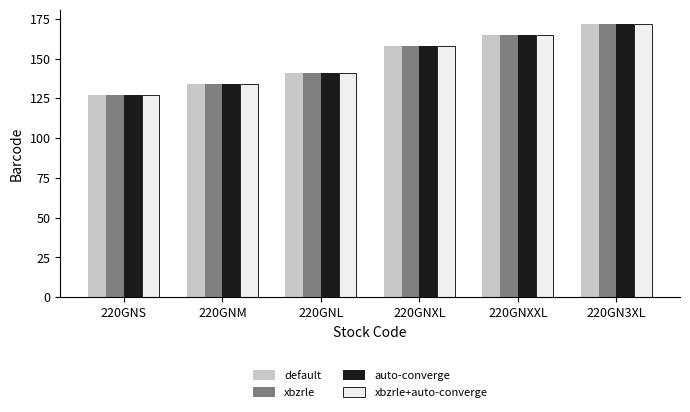

What is the label of the 6th bar from the left?

220GN3XL